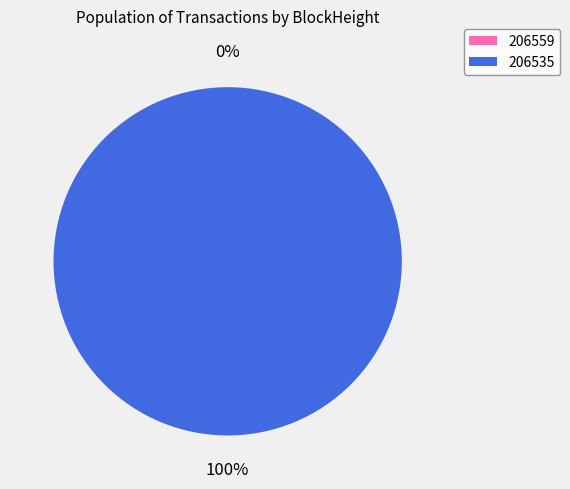

Rank the categories by value from lowest to highest.

206559, 206535